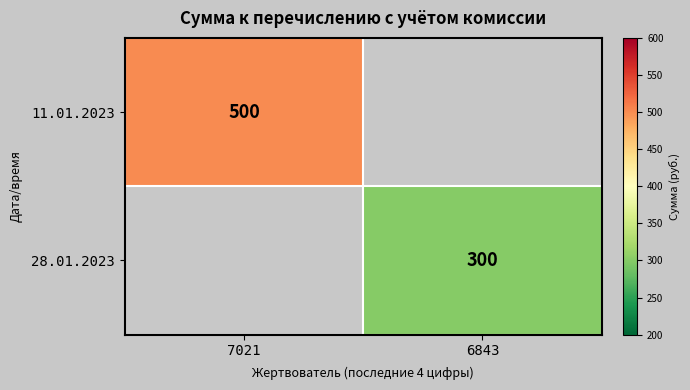

True or false: 11.01.2023 has a value of 135 at 7021.

False